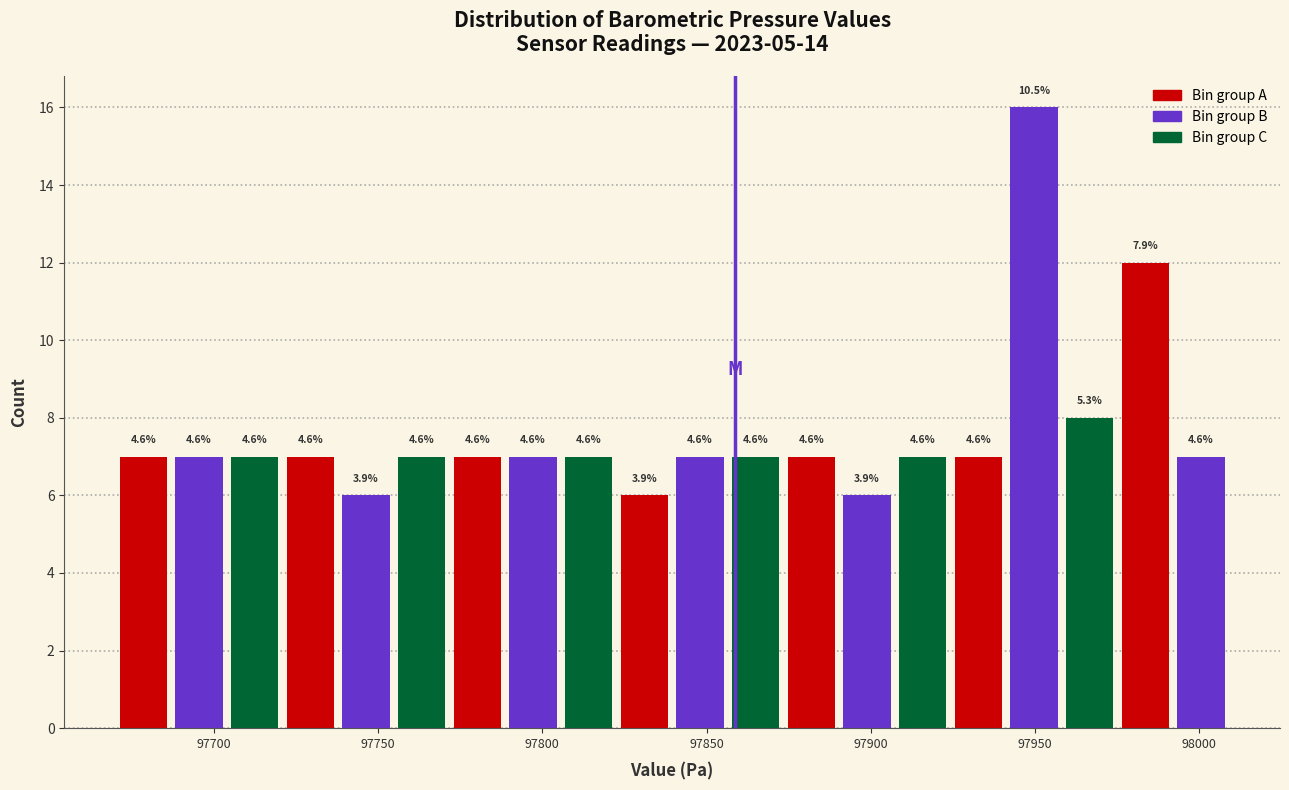

Read against the x-axis, roughly where is the centre of the tallest bar?

97950